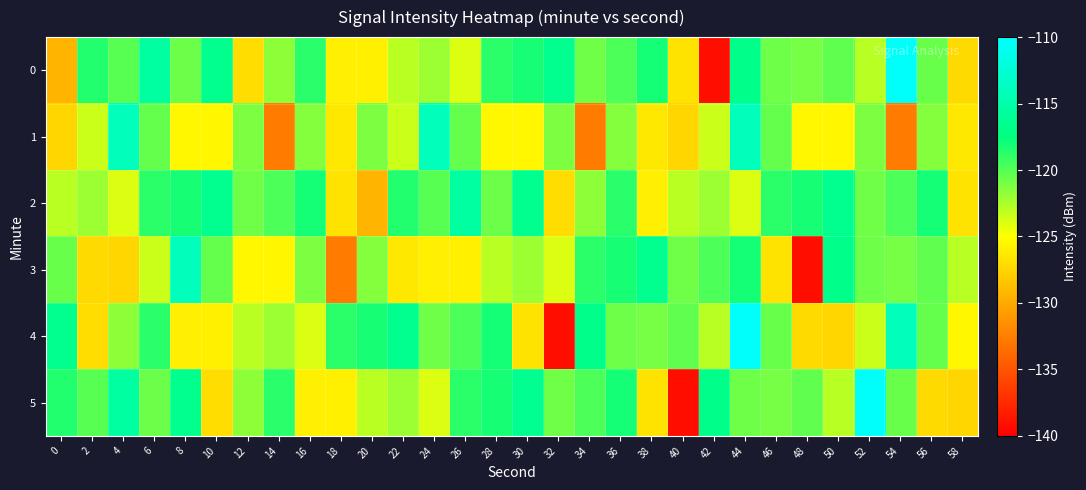

What is the spread (max minus min) of values at 40?

18.7